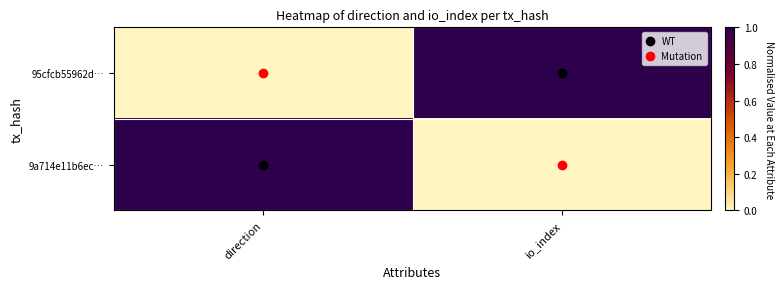

How many data points does each series have?

2